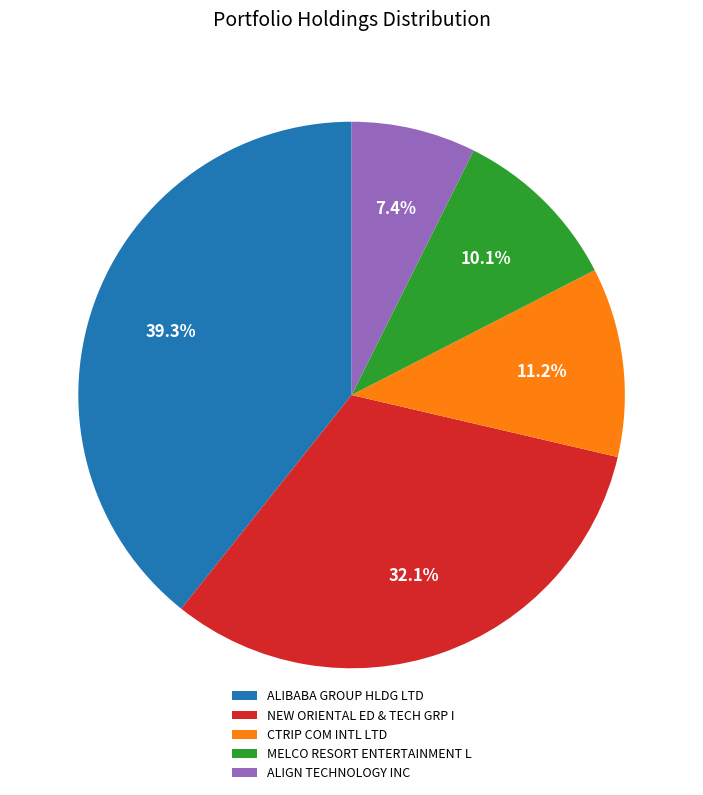

To the nearest percent, what is the difference between the largest and smallest slice percentages?

32%